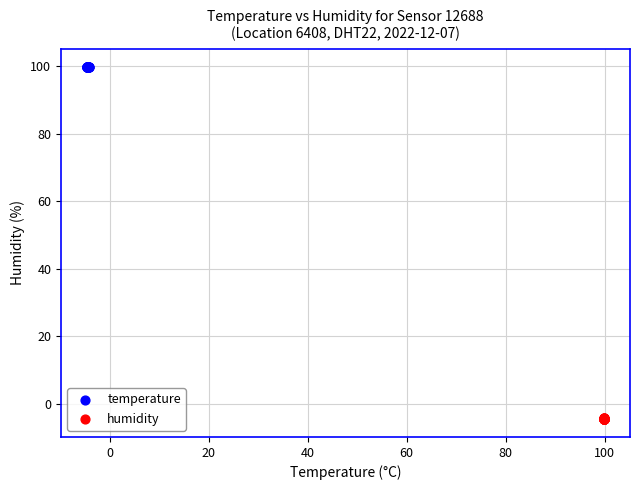

Which series contains the lowest Y value?

humidity